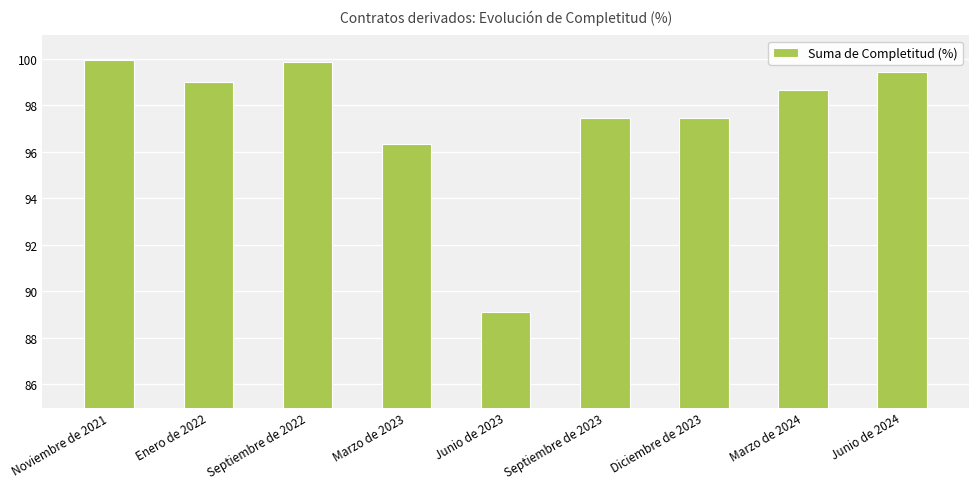

At which label does the data first exceed 98?

Noviembre de 2021